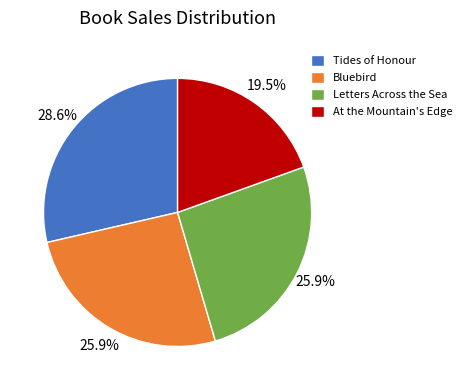

Approximately how many times larger is the value at At the Mountain's Edge compared to Letters Across the Sea?

0.8